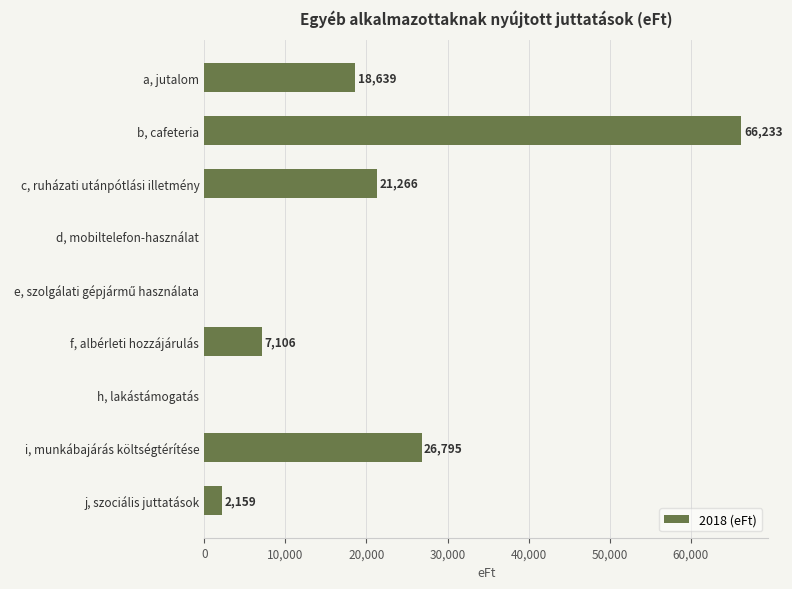

Between i, munkábajárás költségtérítése and h, lakástámogatás, which is larger?

i, munkábajárás költségtérítése